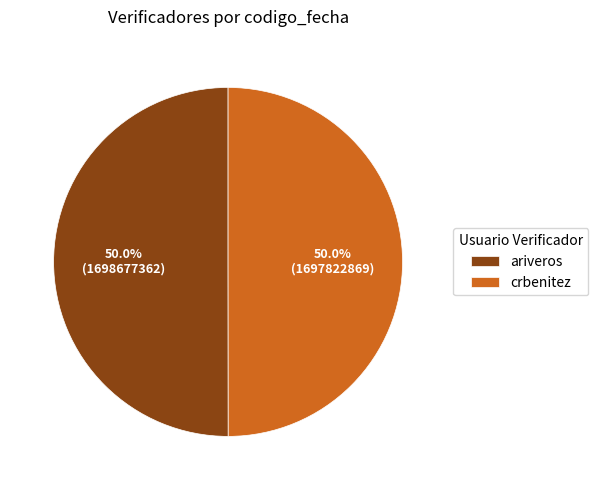

What percentage is the ariveros slice, to the nearest percent?

50%